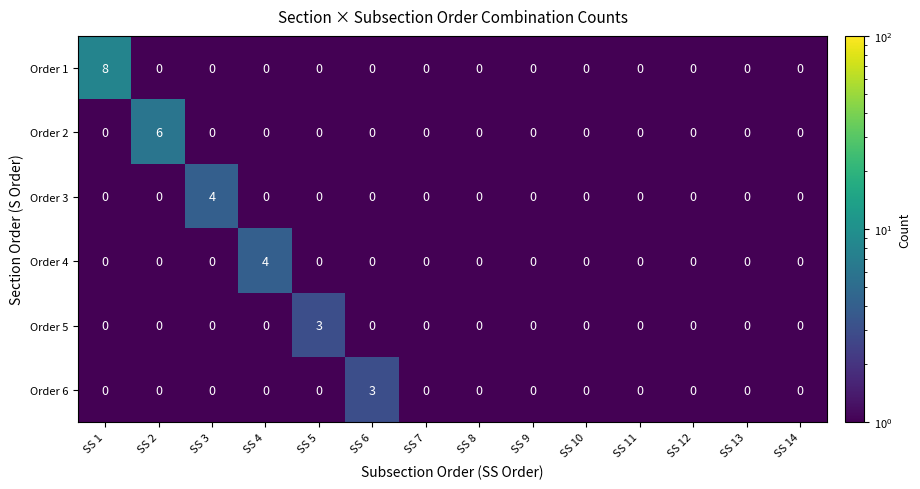

Count the number of categories in the chart.

14